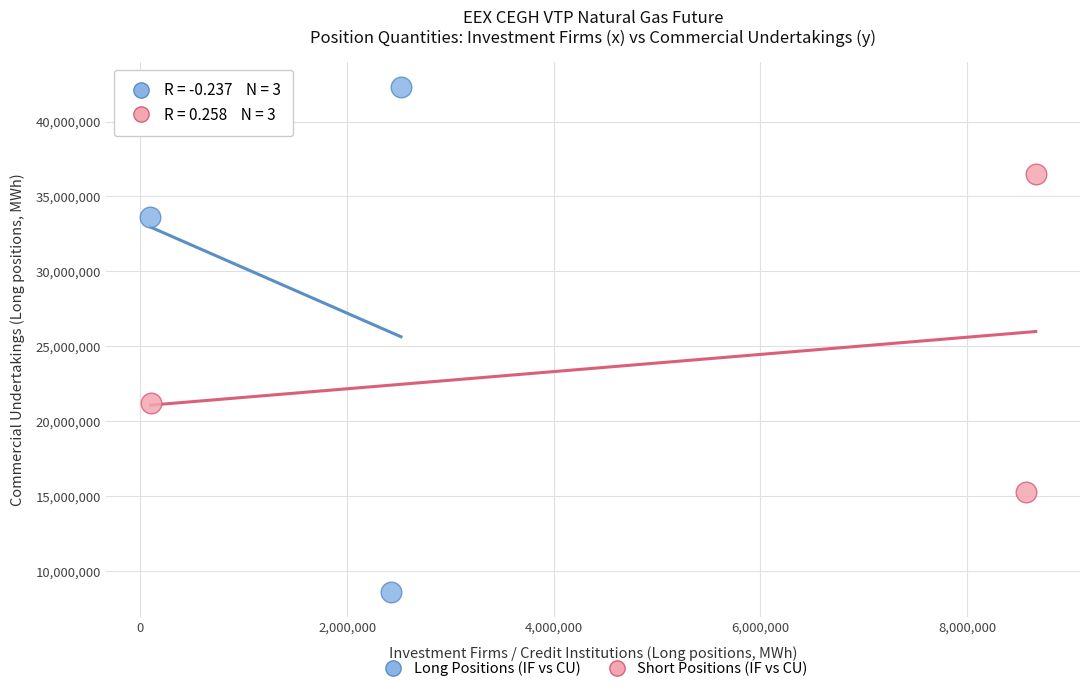

Which series reaches the minimum Y coordinate?

Long Positions (IF vs CU)